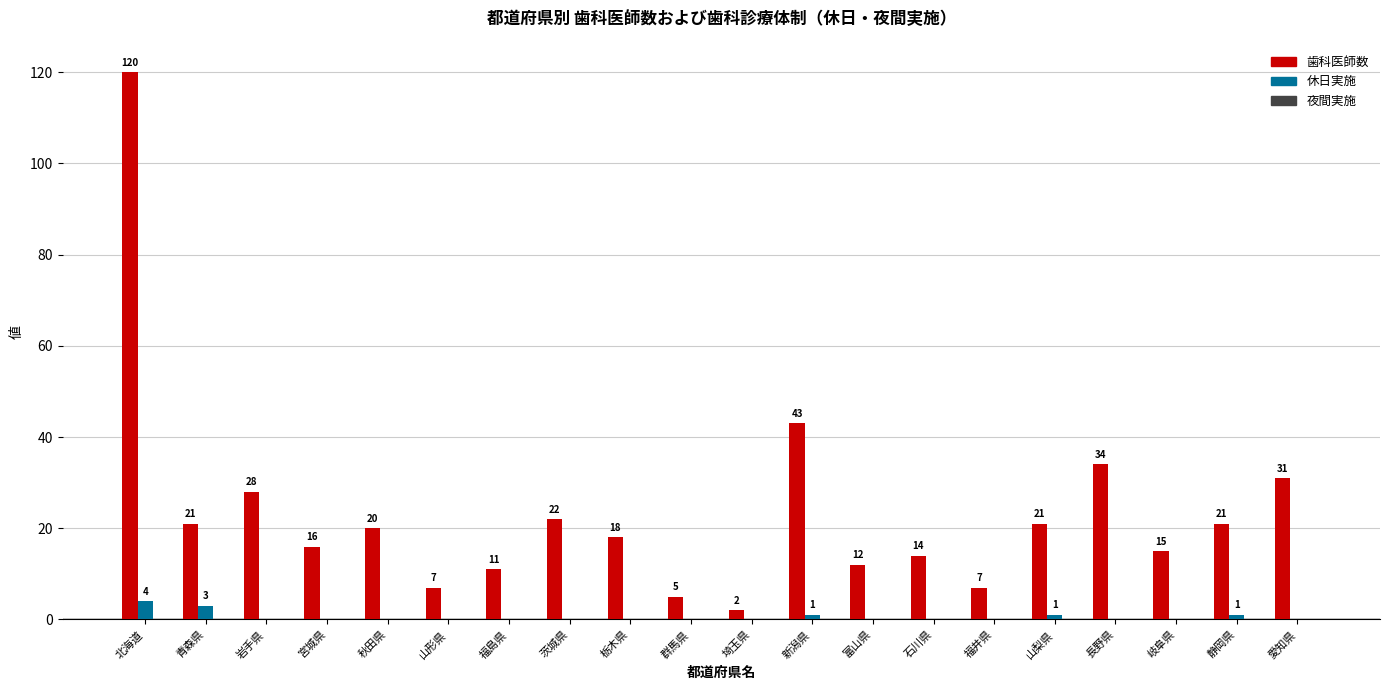

Is it true that 休日実施 equals 0 at 石川県?

True